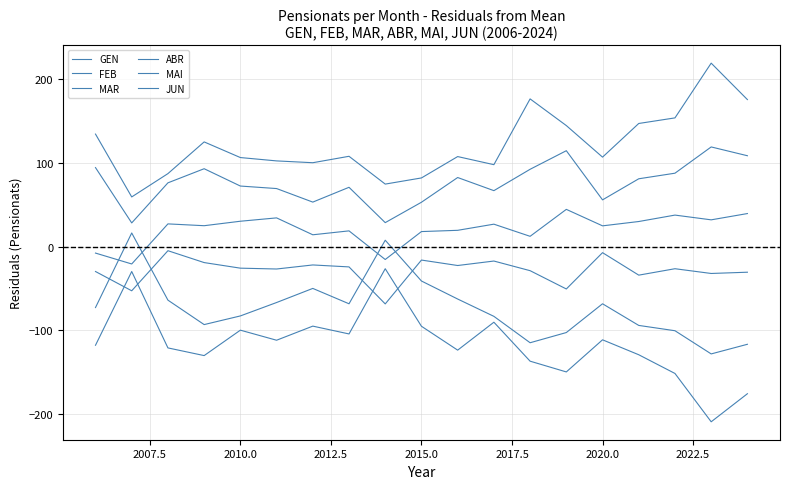

True or false: JUN and MAI intersect in this chart.

False